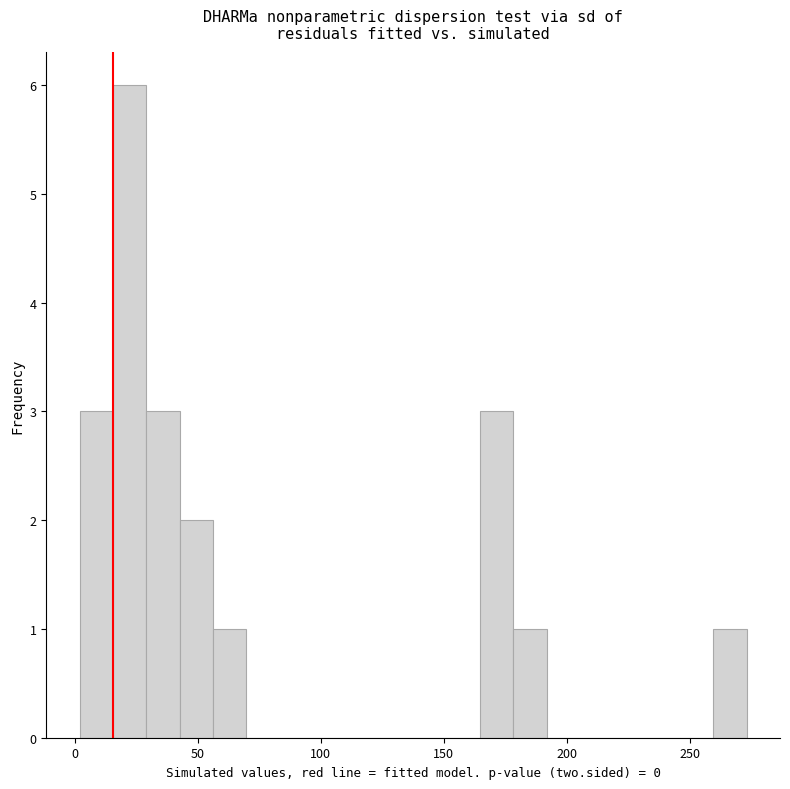

Read against the x-axis, roughly where is the centre of the tallest bar?

20